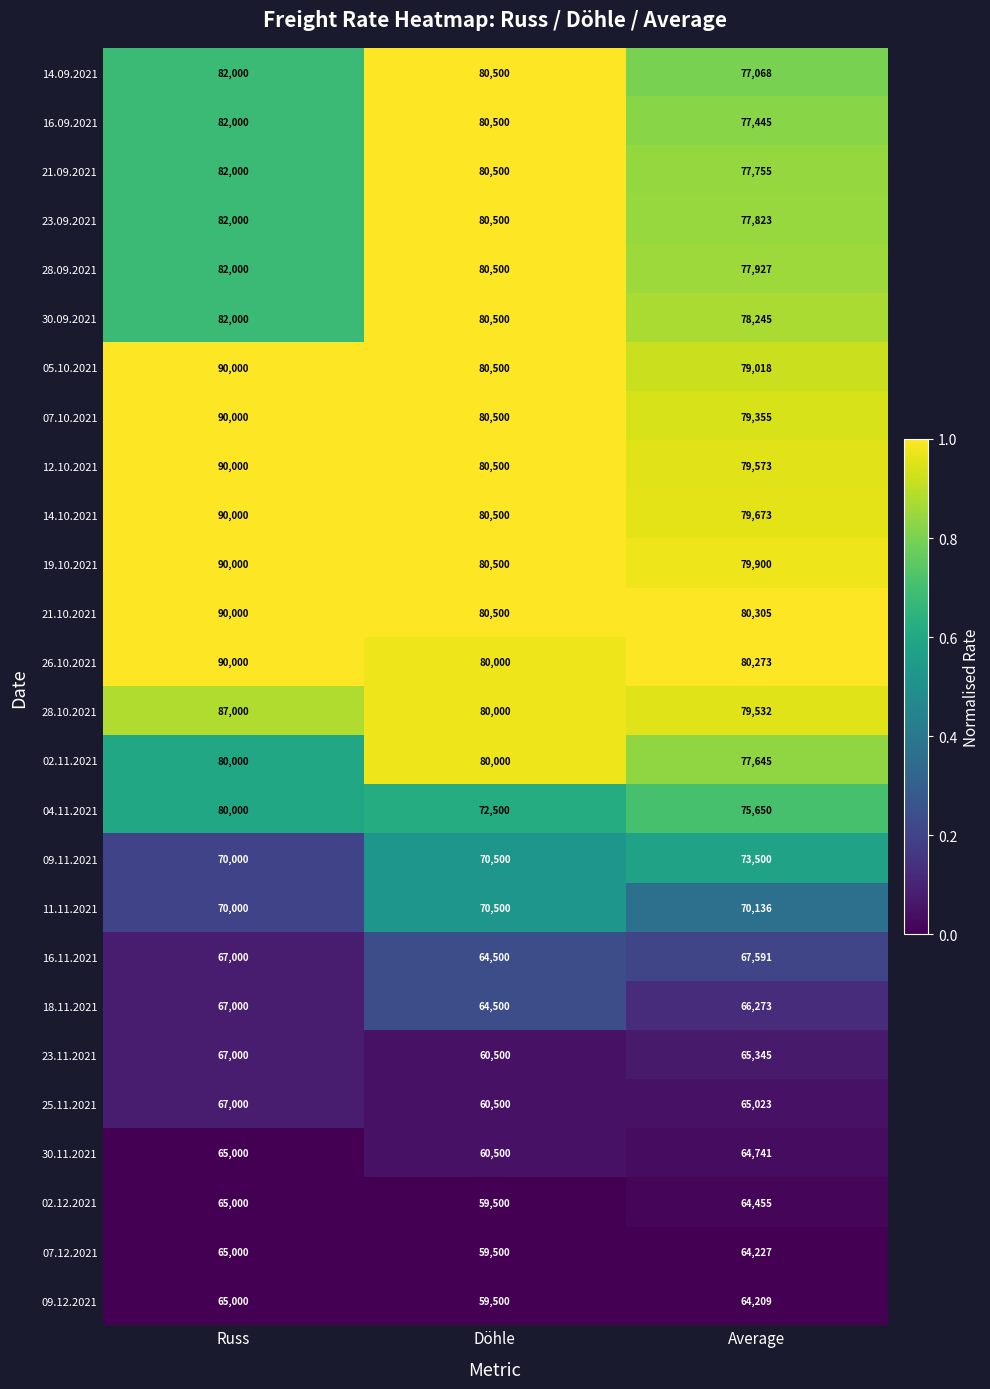

At Average, list the series in order from smallest to largest.

09.12.2021, 07.12.2021, 02.12.2021, 30.11.2021, 25.11.2021, 23.11.2021, 18.11.2021, 16.11.2021, 11.11.2021, 09.11.2021, 04.11.2021, 14.09.2021, 16.09.2021, 02.11.2021, 21.09.2021, 23.09.2021, 28.09.2021, 30.09.2021, 05.10.2021, 07.10.2021, 28.10.2021, 12.10.2021, 14.10.2021, 19.10.2021, 26.10.2021, 21.10.2021